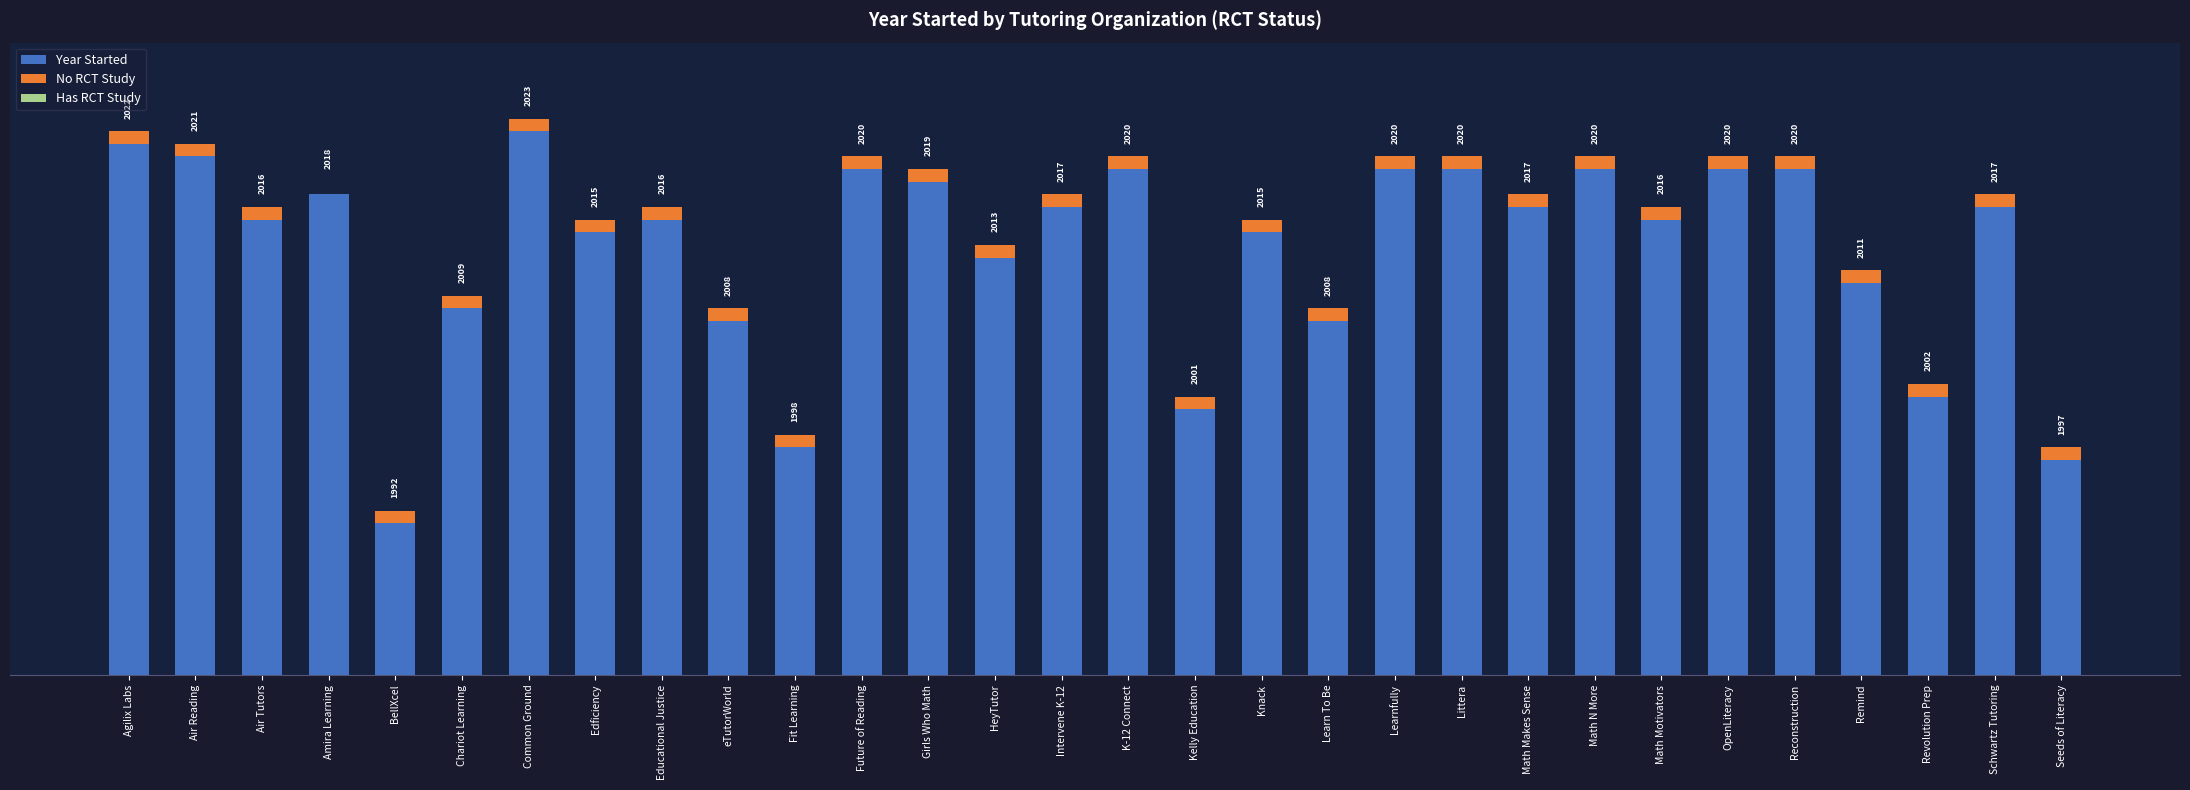

How many bars are there in total?

90